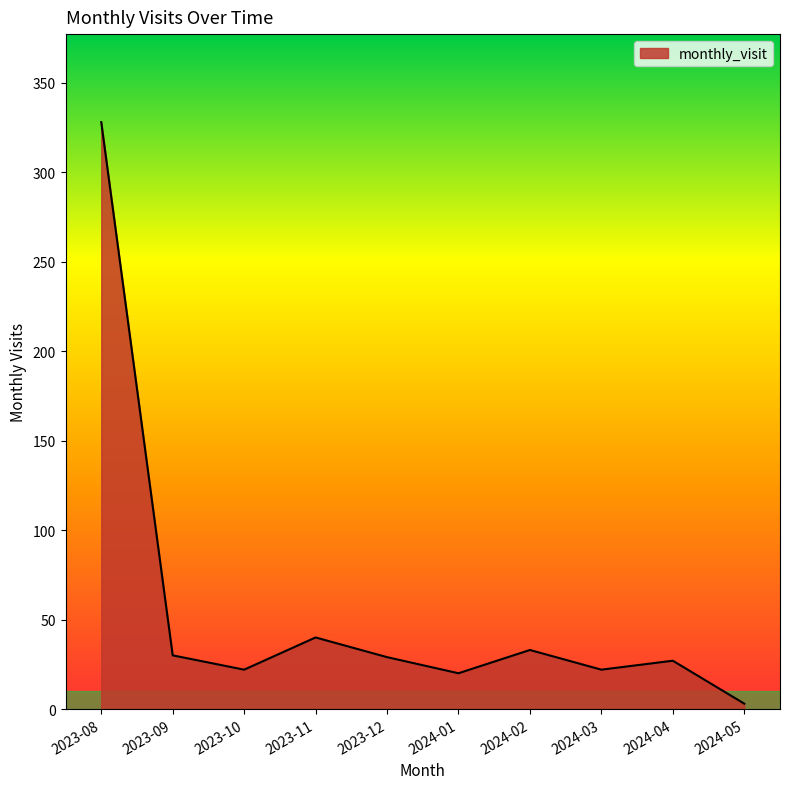

What is the difference between the values at 2024-01 and 2023-12?

9